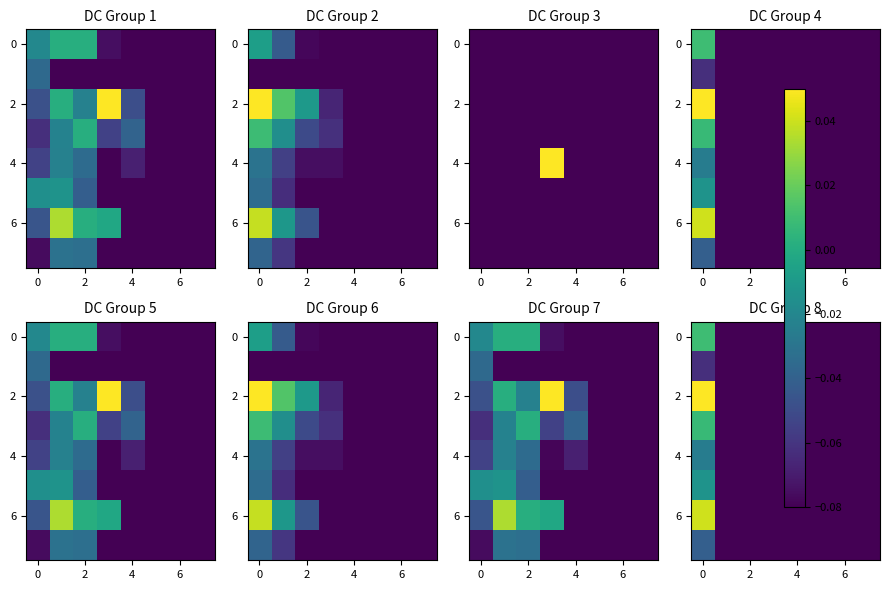

How many values in the 0 series are below 0?

7